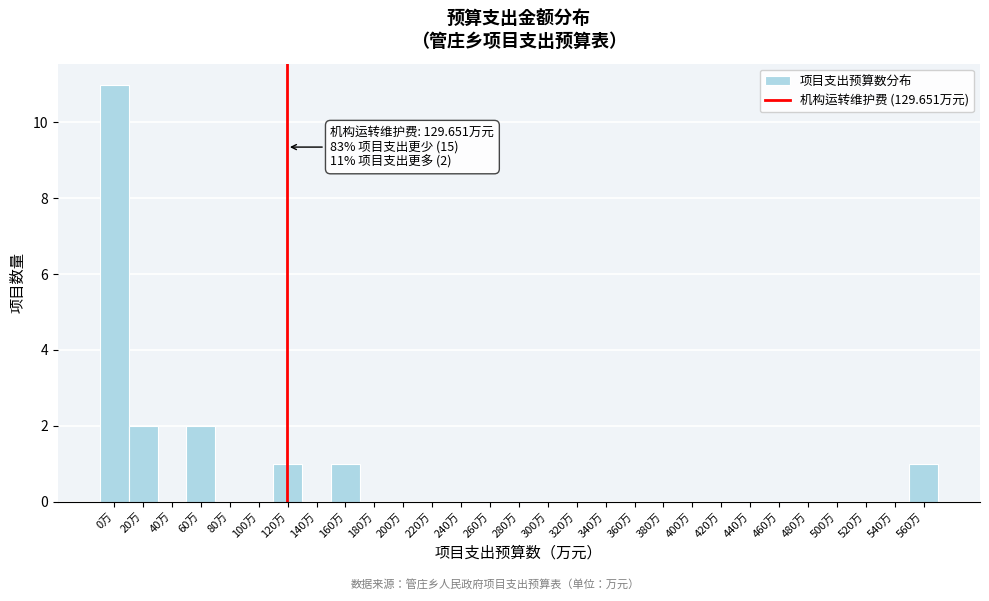

Reading left to right, what are all the values shown in this chart?

0万=11	20万=2	40万=0	60万=2	80万=0	100万=0	120万=1	140万=0	160万=1	180万=0	200万=0	220万=0	240万=0	260万=0	280万=0	300万=0	320万=0	340万=0	360万=0	380万=0	400万=0	420万=0	440万=0	460万=0	480万=0	500万=0	520万=0	540万=0	560万=1